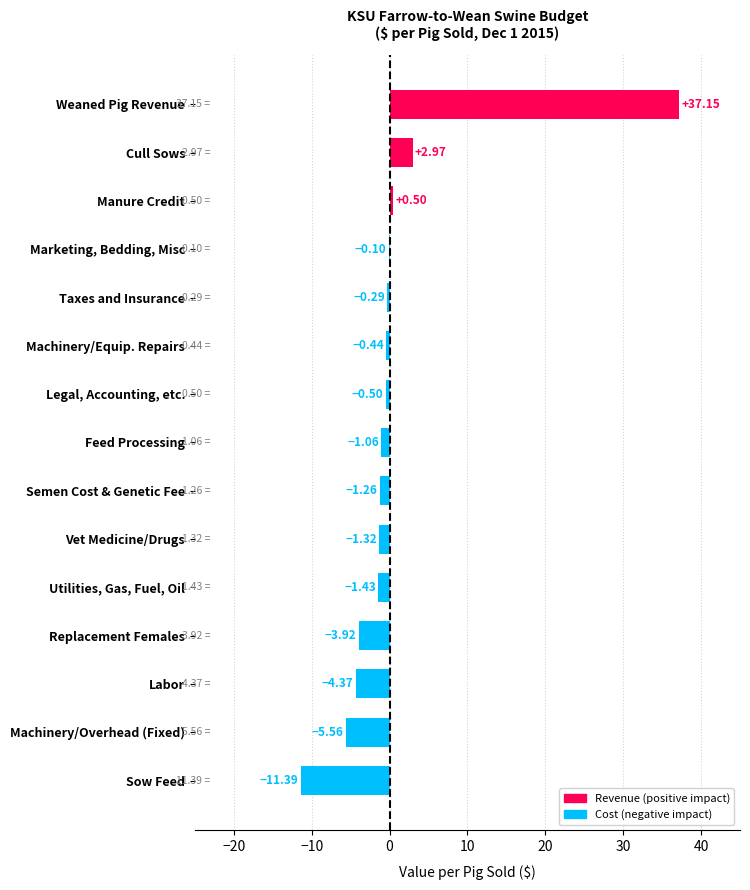

What is the change in value from Sow Feed to Utilities, Gas, Fuel, Oil?

+10.0